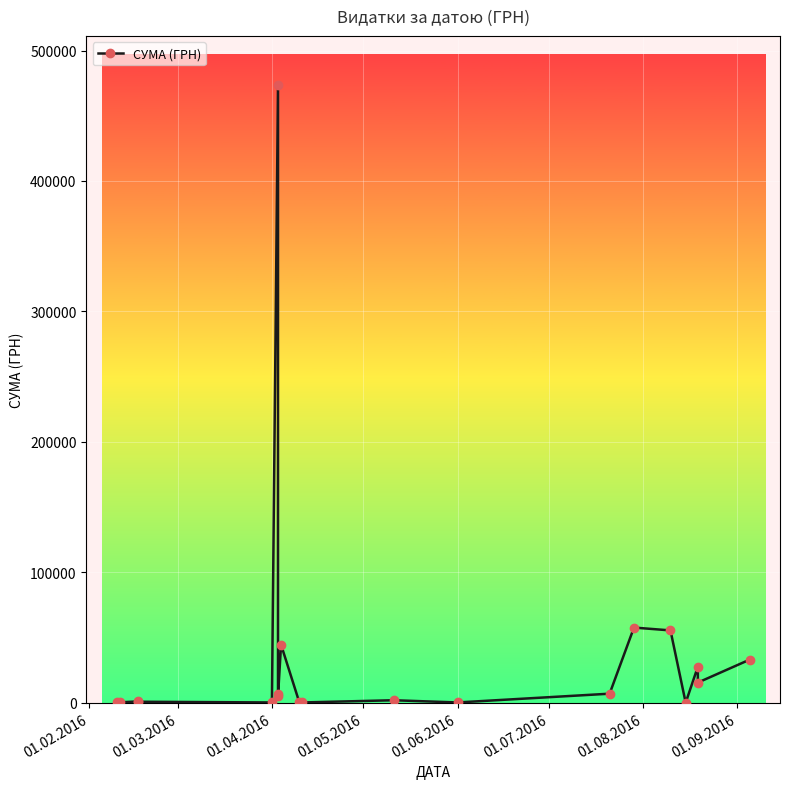

What is the sum of all values?

731027.4